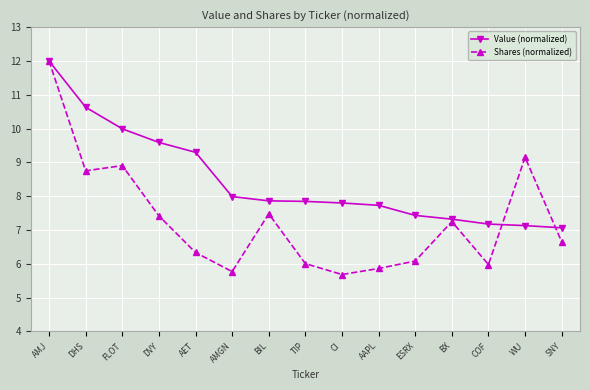

Rank the series at DVY from lowest to highest value.

Shares (normalized), Value (normalized)